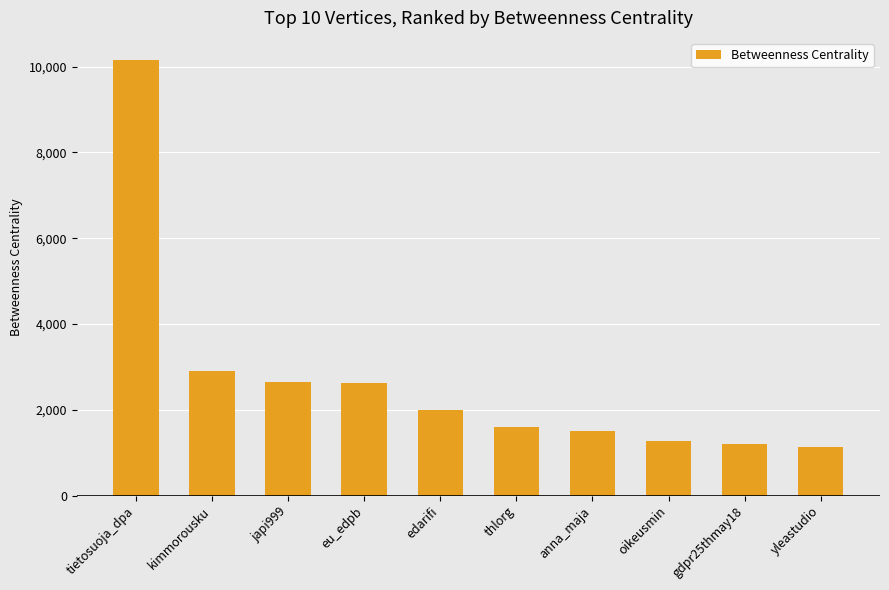

What is the value of the 6th bar from the left?

1610.0